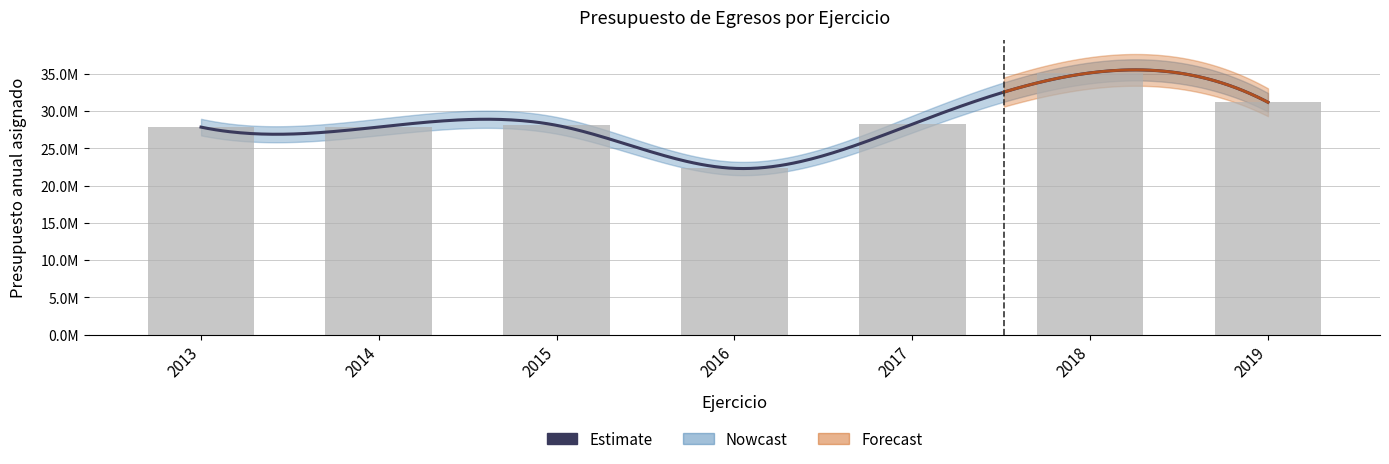

How many values are below 28093510?

3